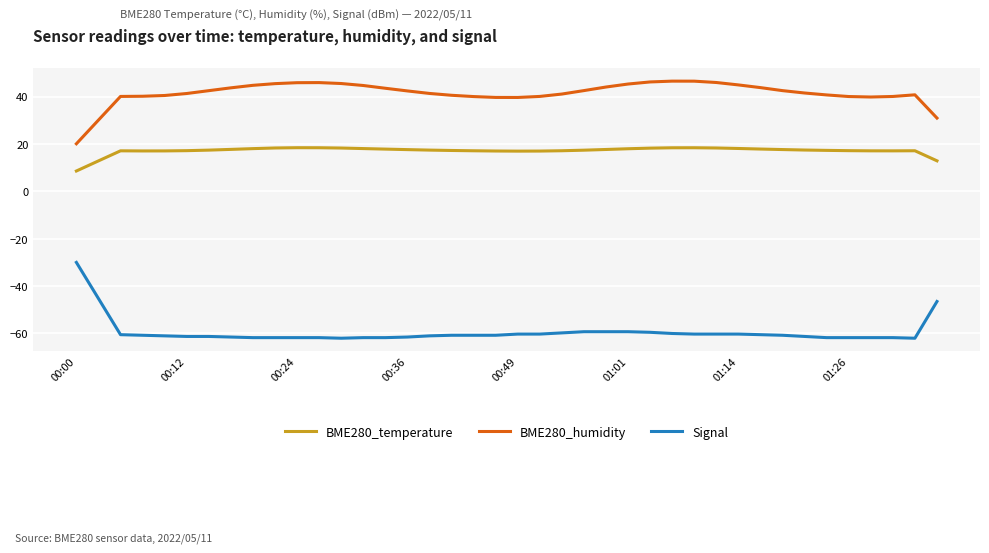

What is the highest value of the Signal series?

-30.0